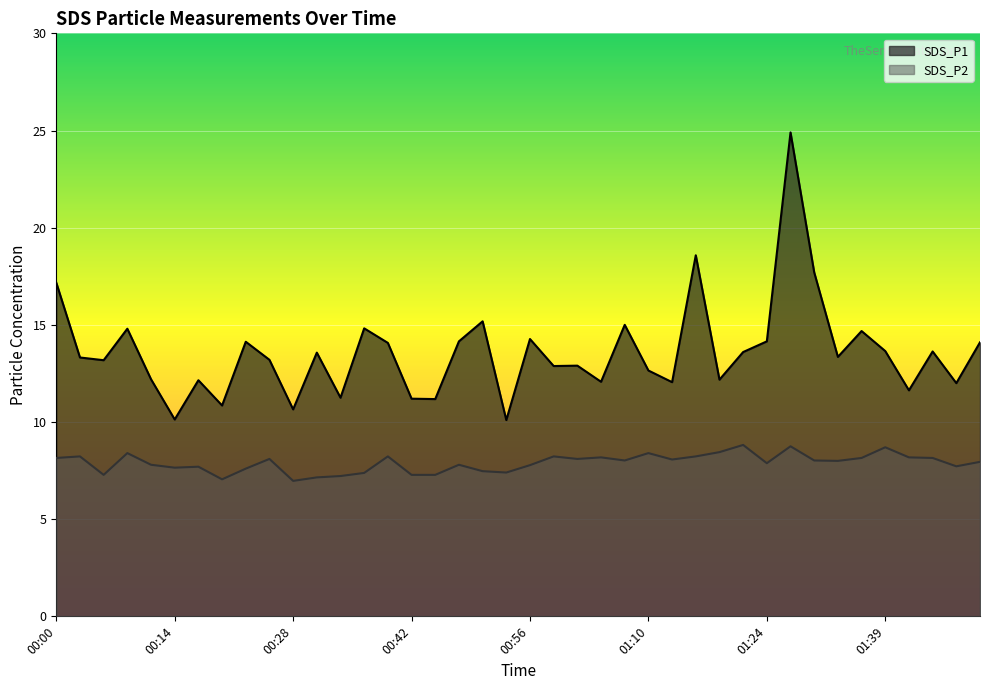

What is the difference between the maximum and minimum values in the SDS_P1 series?

14.8